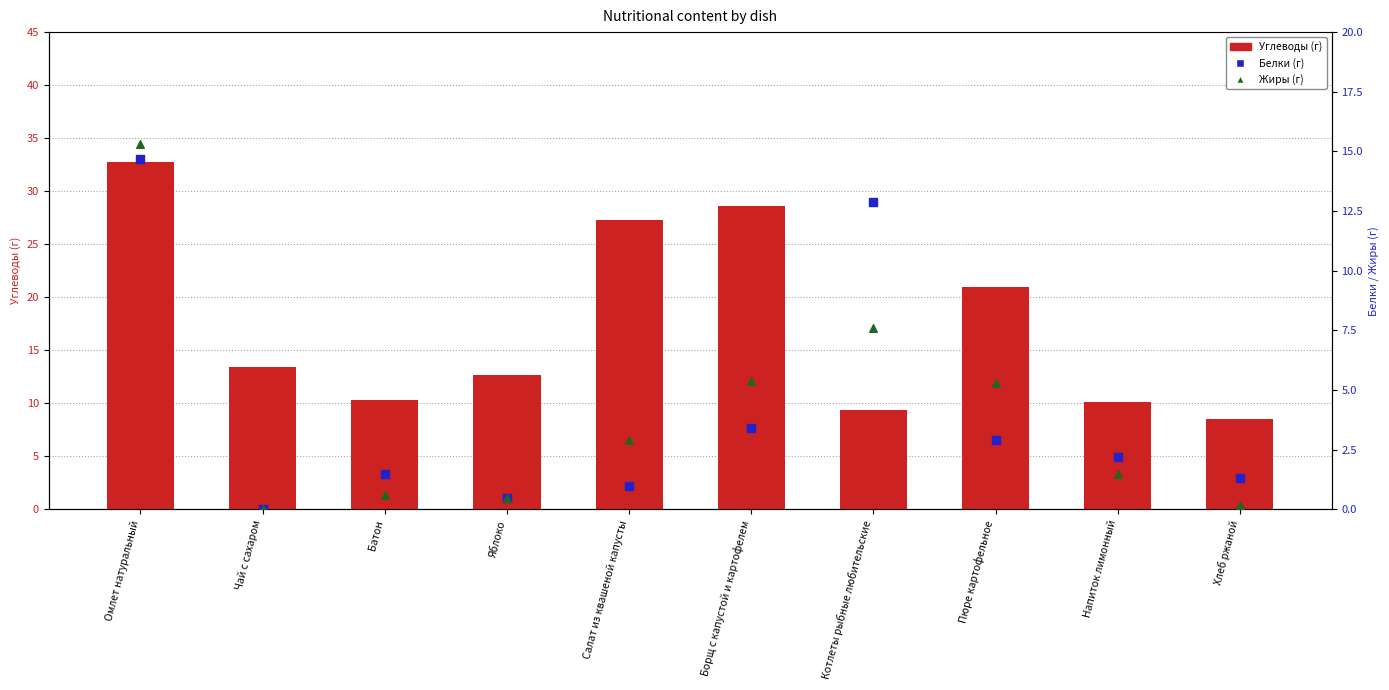

Is the value of Углеводы (г) at Батон greater than the value of Жиры (г) at Борщ с капустой и картофелем?

Yes